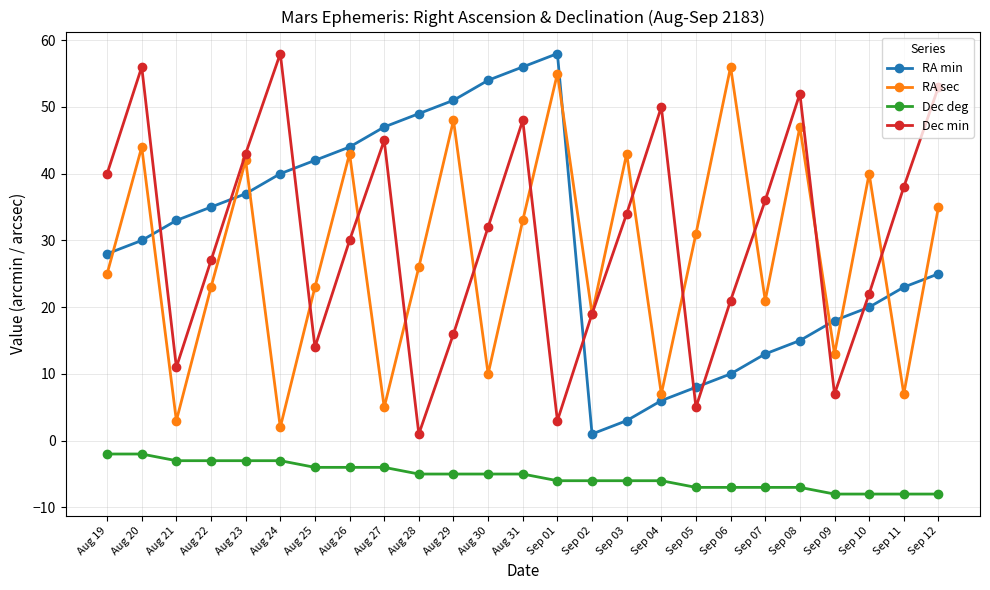

How many lines are shown in the chart?

4